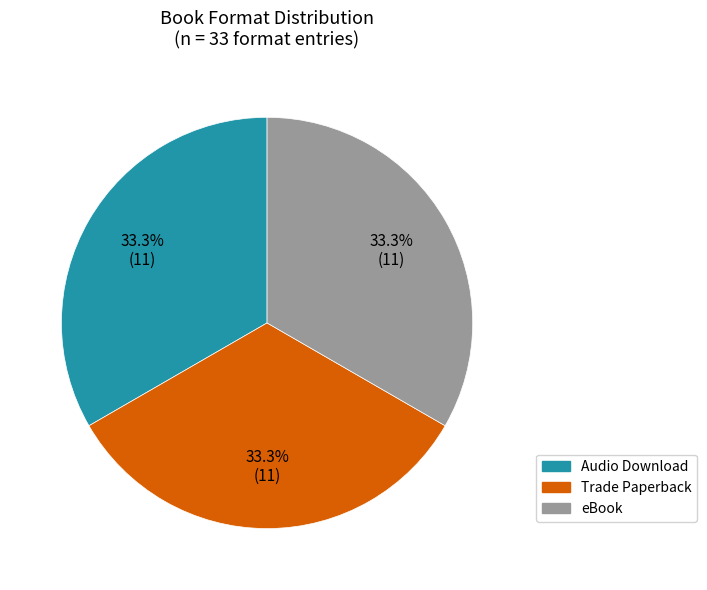

Is there a majority slice in this chart?

No